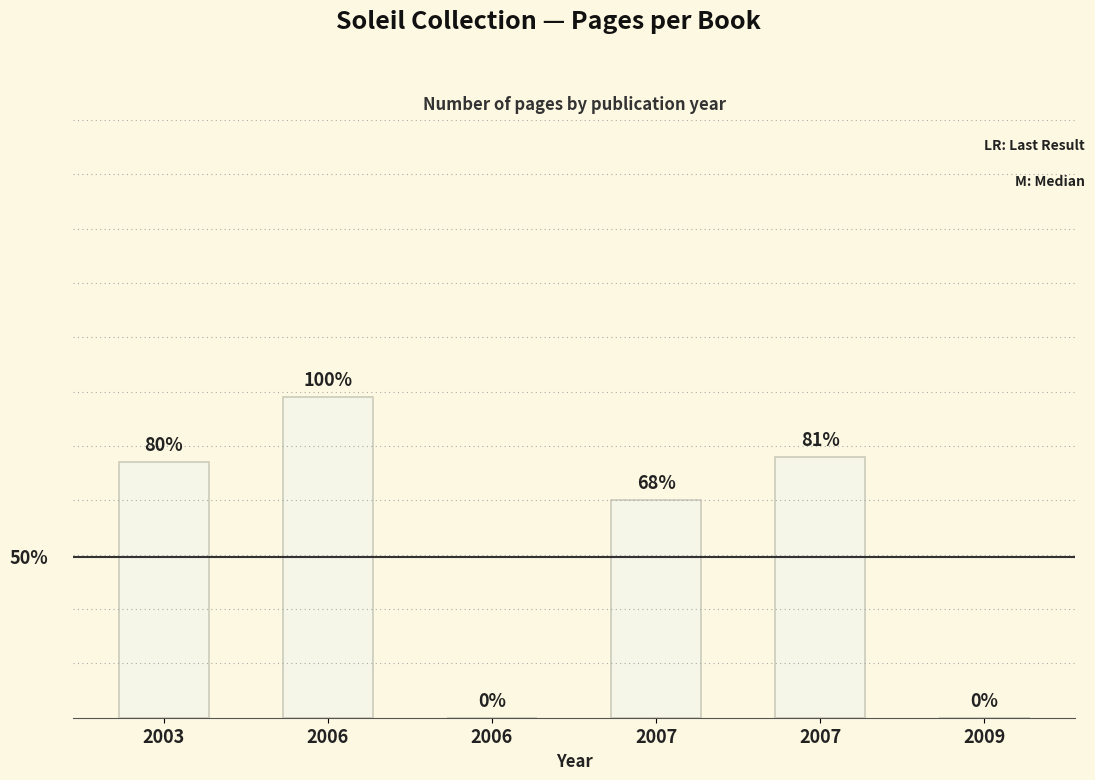

Are the bars horizontal?

No